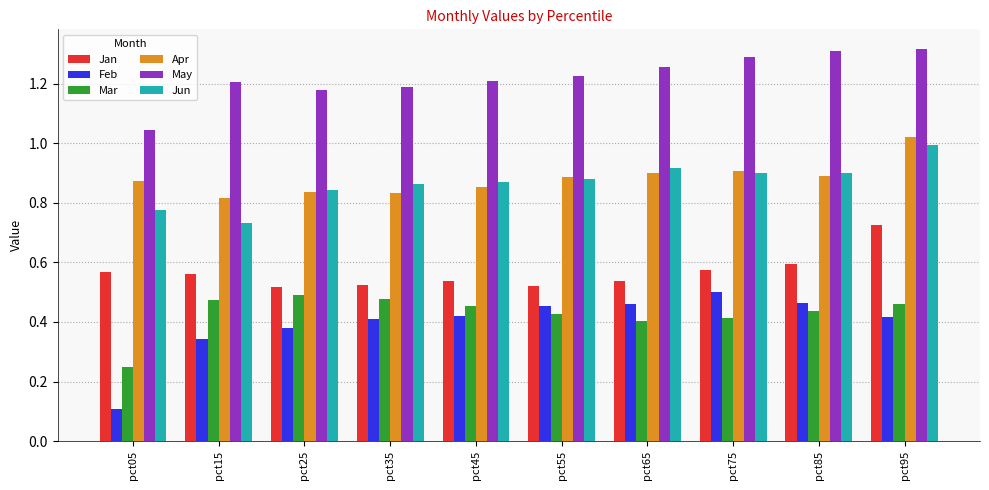

What is the sum of the Apr values at pct55 and pct65?

1.8